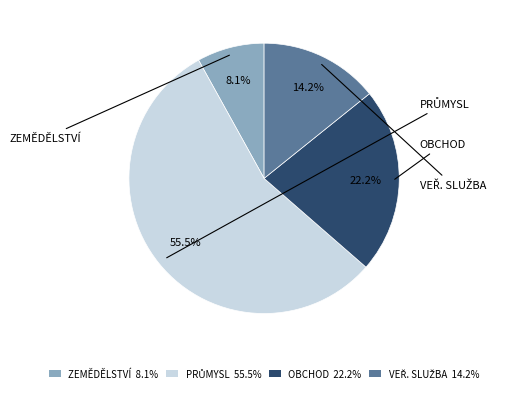

How many slices are in this pie chart?

4